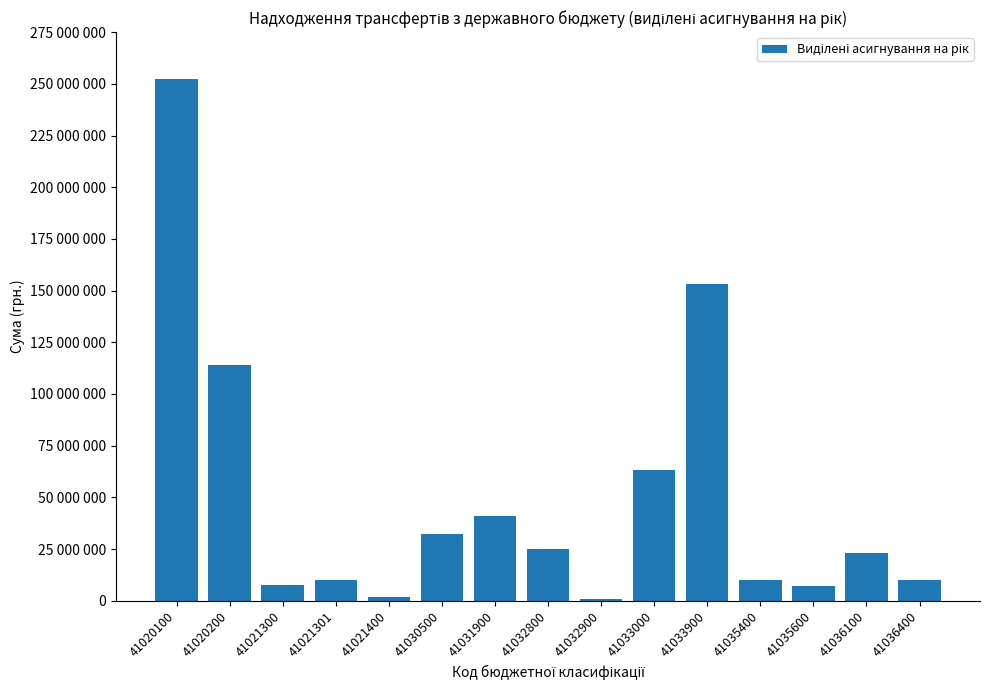

Read the value at 41032800, to the nearest 100.

25037000